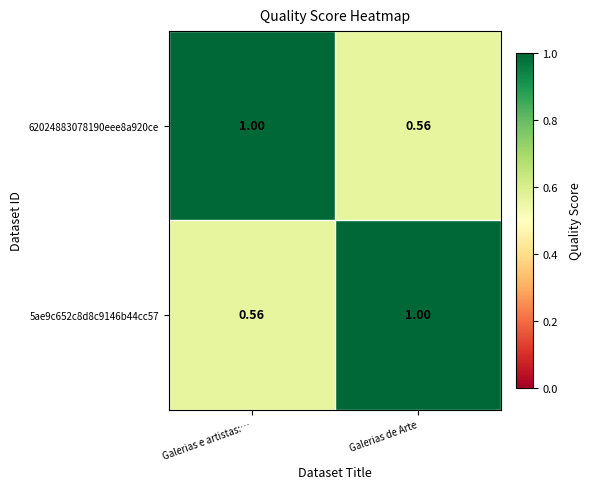

At which label is 5ae9c652c8d8c9146b44cc57 closest to 0?

Galerias e artistas:…